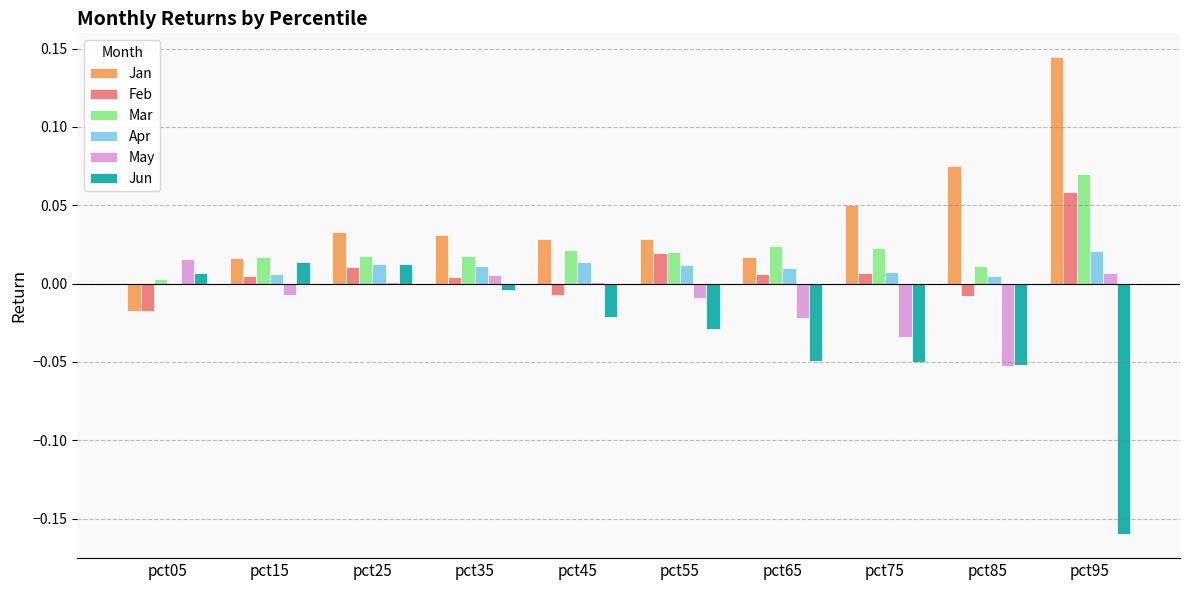

Which series has the largest total across all categories?

Jan